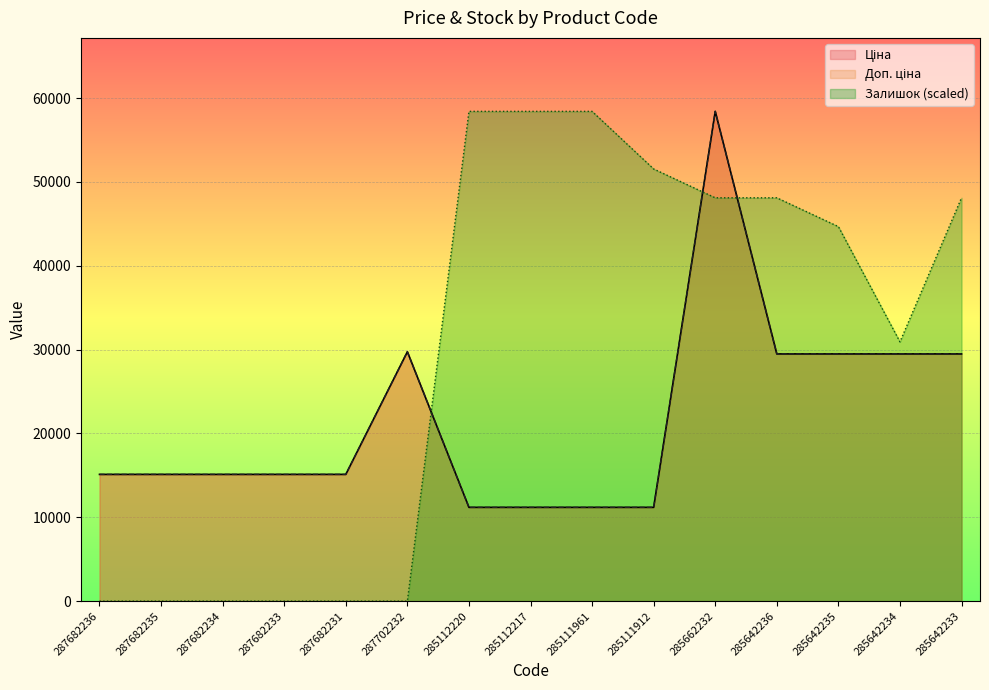

Does the chart display data point markers on the line(s)?

No